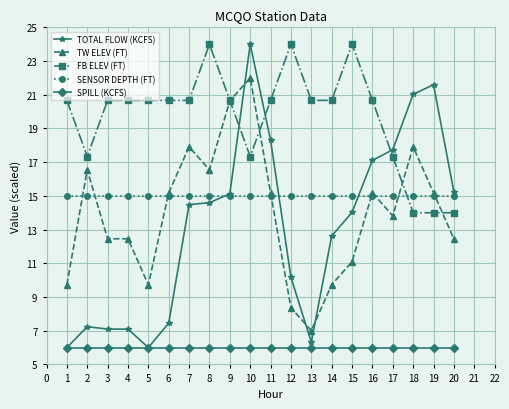

Between 11 and 13, which series saw the biggest shift?

TOTAL FLOW (KCFS)